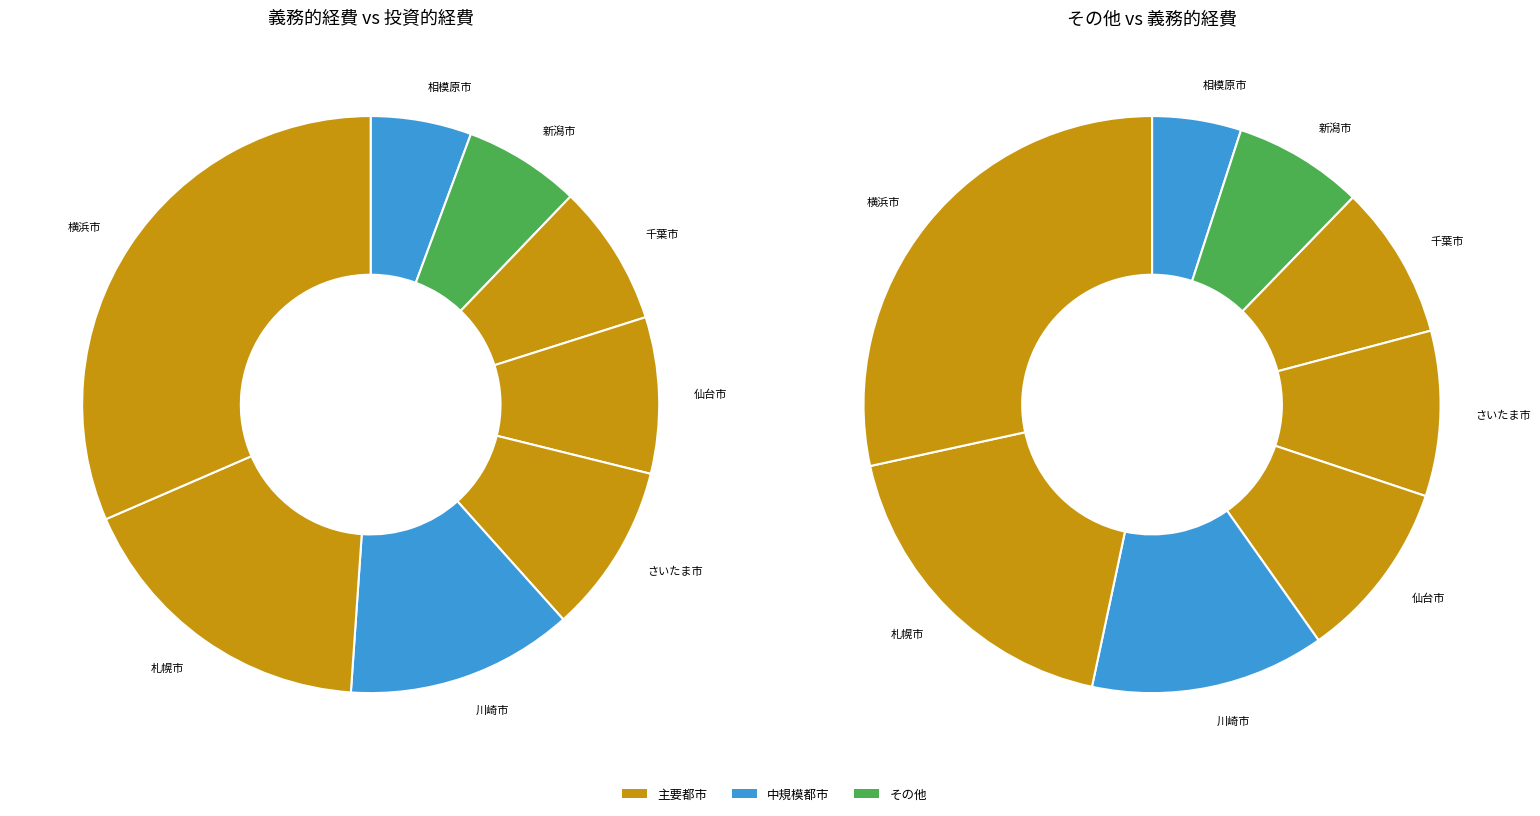

What is the spread (max minus min) of values at さいたま市?

237271.0